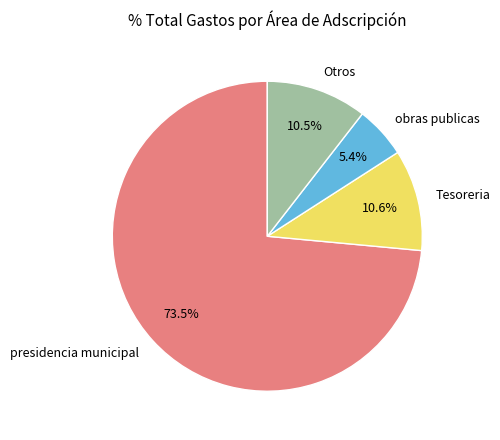

Which slice is the smallest?

obras publicas